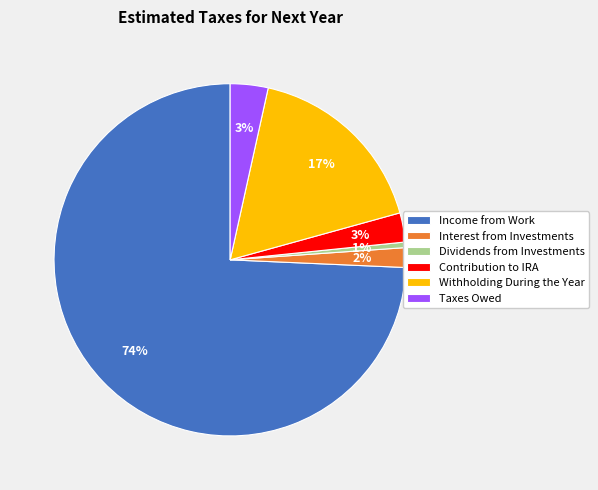

Is it true that Interest from Investments is 10% of the pie?

False